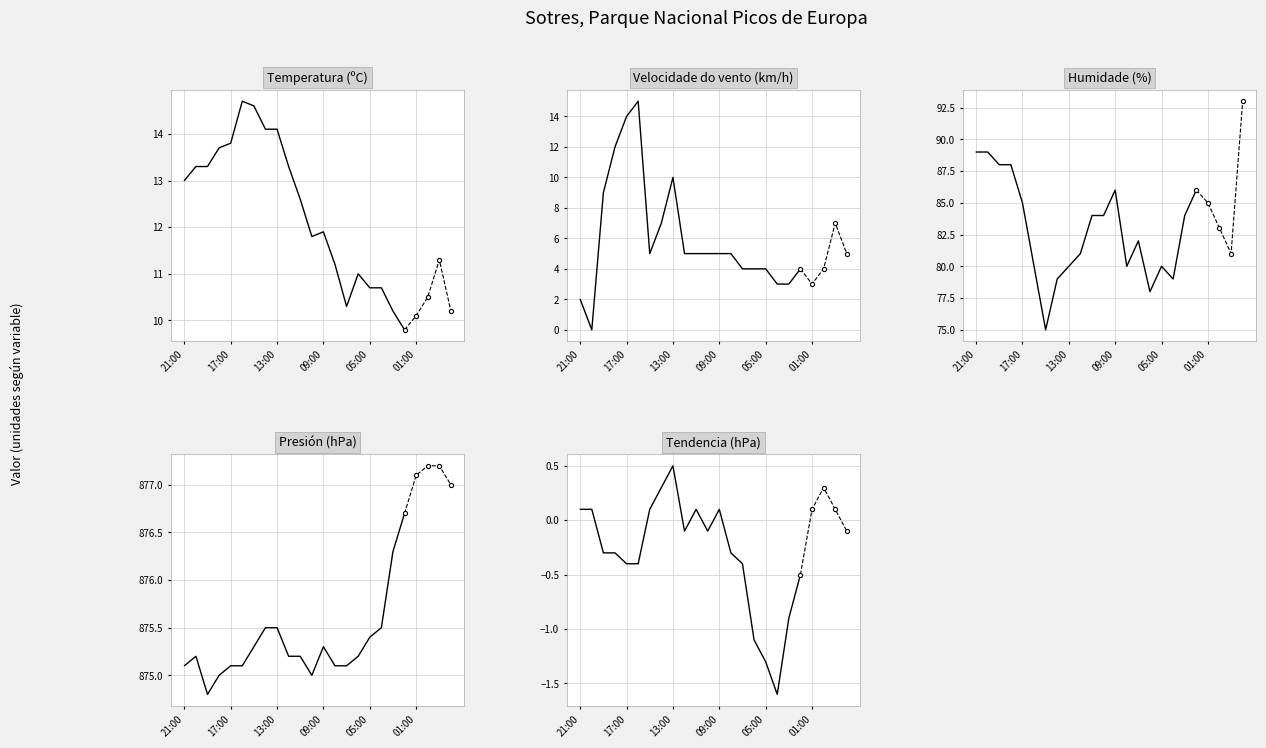

Reading right to left, extract all data points from this chart.

Temperatura (ºC): 9.8	10.2	10.7	10.7	11.0	10.3	11.2	11.9	11.8	12.6	13.3	14.1	14.1	14.6	14.7	13.8	13.7	13.3	13.3	13.0
Velocidade do vento (km/h): 4.0	3.0	3.0	4.0	4.0	4.0	5.0	5.0	5.0	5.0	5.0	10.0	7.0	5.0	15.0	14.0	12.0	9.0	0.0	2.0
Humidade (%): 86.0	84.0	79.0	80.0	78.0	82.0	80.0	86.0	84.0	84.0	81.0	80.0	79.0	75.0	80.0	85.0	88.0	88.0	89.0	89.0
Presión (hPa): 876.7	876.3	875.5	875.4	875.2	875.1	875.1	875.3	875.0	875.2	875.2	875.5	875.5	875.3	875.1	875.1	875.0	874.8	875.2	875.1
Tendencia (hPa): -0.5	-0.9	-1.6	-1.3	-1.1	-0.4	-0.3	0.1	-0.1	0.1	-0.1	0.5	0.3	0.1	-0.4	-0.4	-0.3	-0.3	0.1	0.1